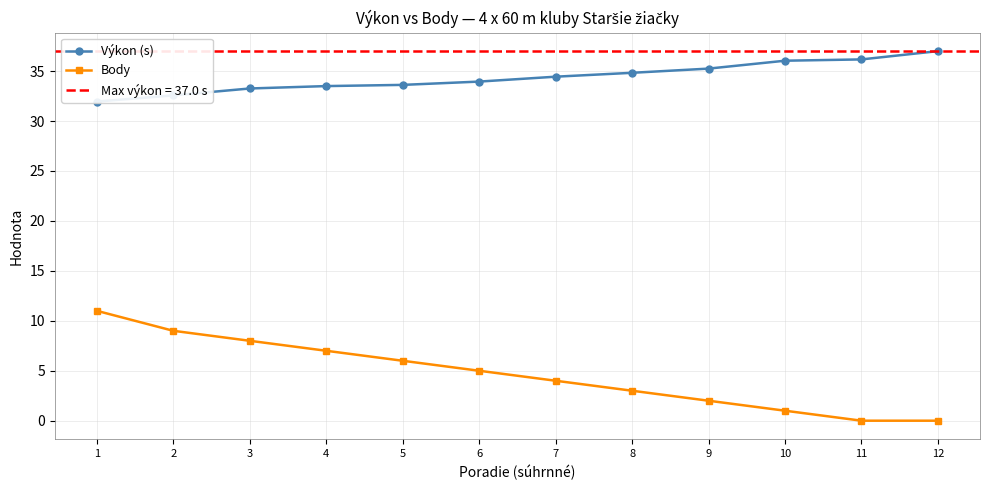

True or false: Body has a value of 9.0 at 2.

True